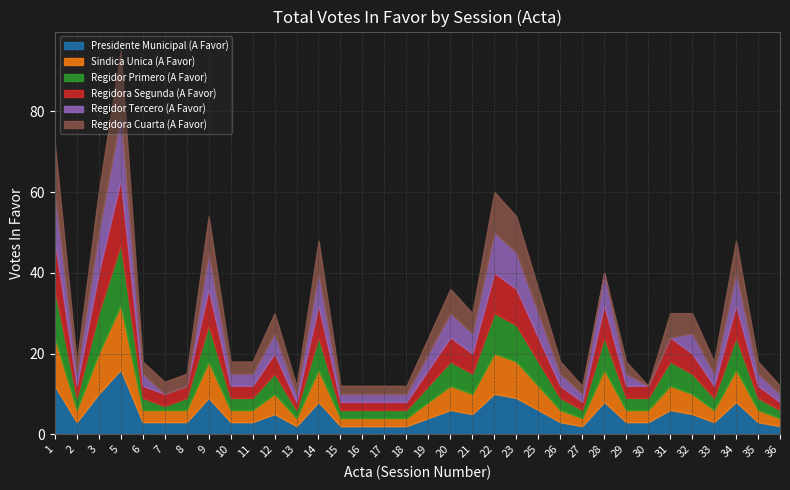

Is it true that Regidora Cuarta (A Favor) equals 5 at 7?

False